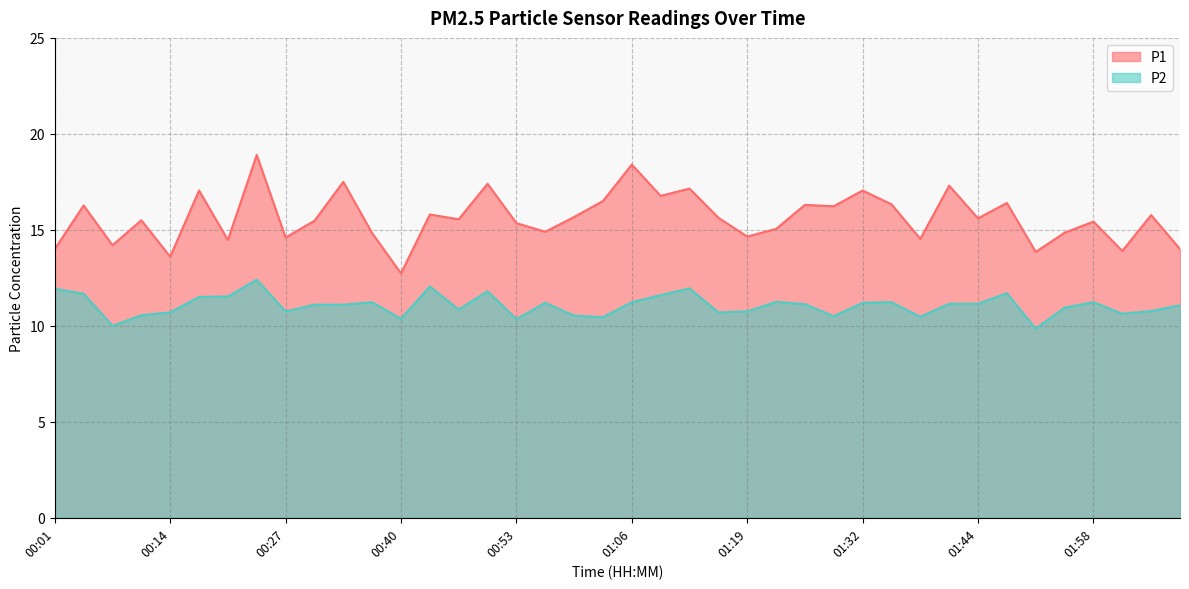

Which category has the highest value across all series?

00:24